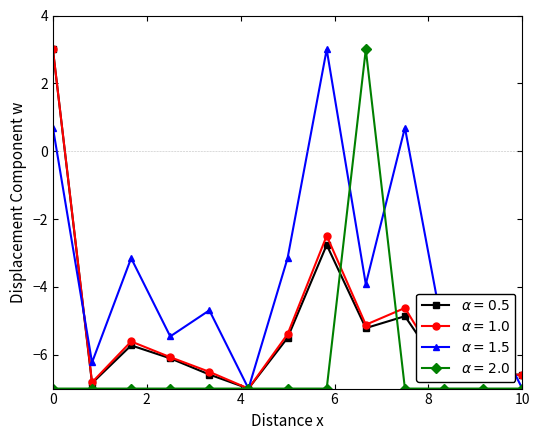

What is the smallest value displayed?

-7.0